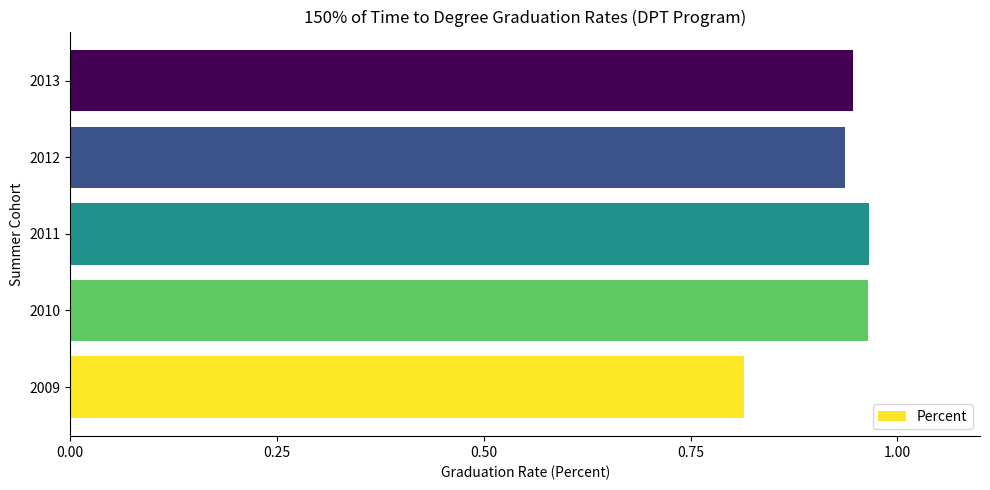

Where is the data nearest to the value 0?

2009